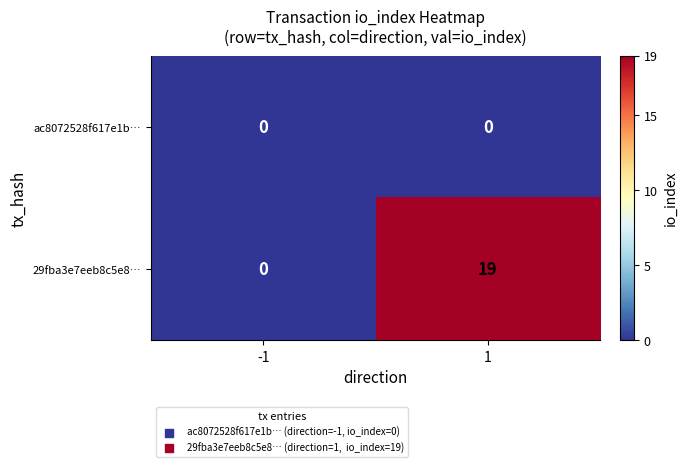

List the series in order of their peak value, highest first.

29fba3e7eeb8c5e8…, ac8072528f617e1b…